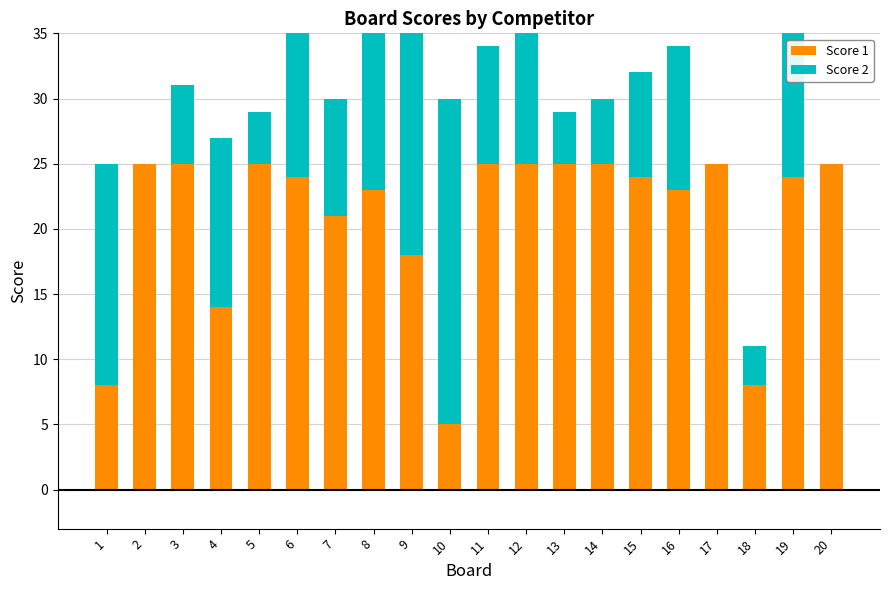

At 3, list the series in order from largest to smallest.

Score 1, Score 2